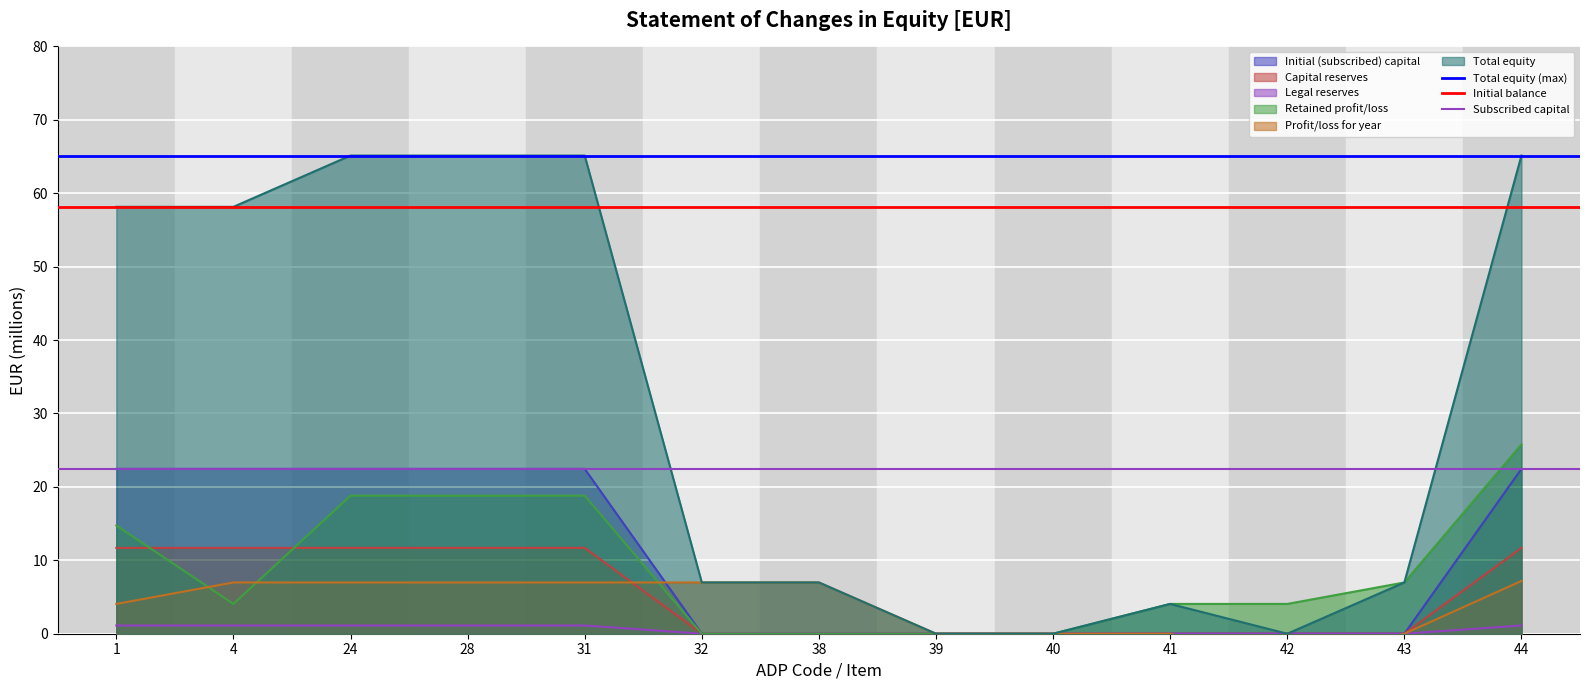

Reading left to right, extract all data points from this chart.

Total equity (max): 65.1	65.1
Initial balance: 58.2	58.2
Subscribed capital: 22.5	22.5